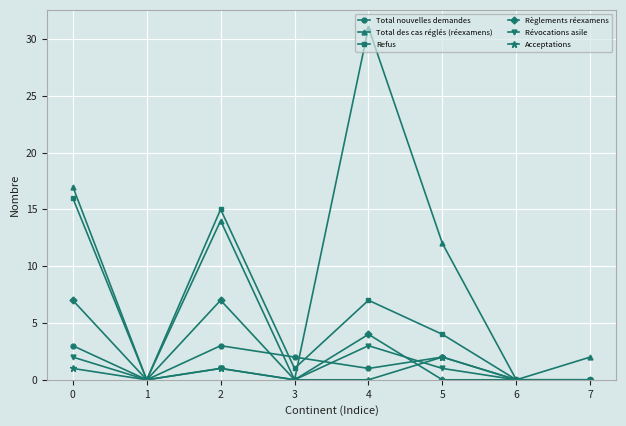

At which category does Refus reach its first local peak?

2